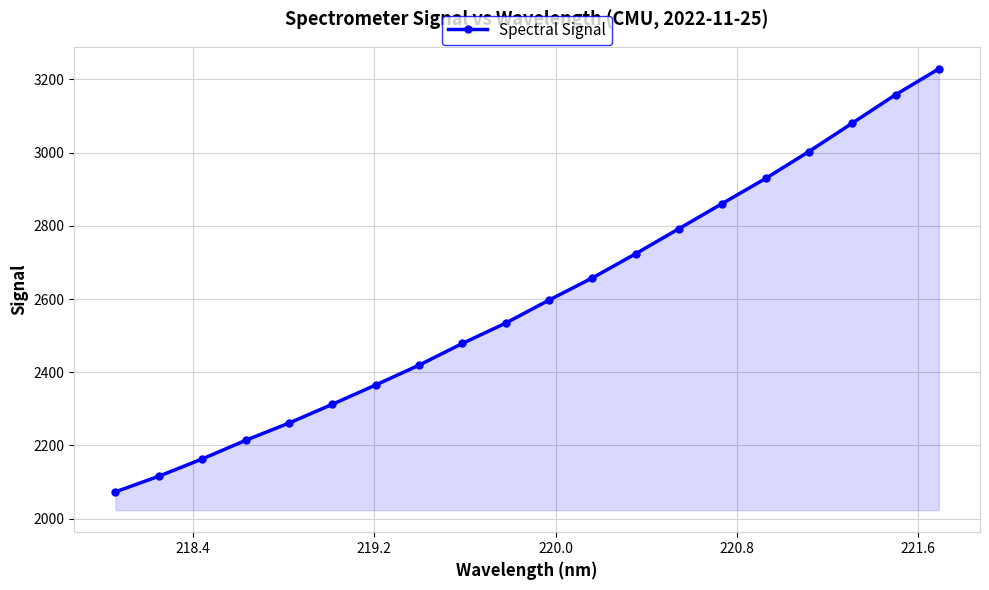

What is the greatest value displayed?

3228.9